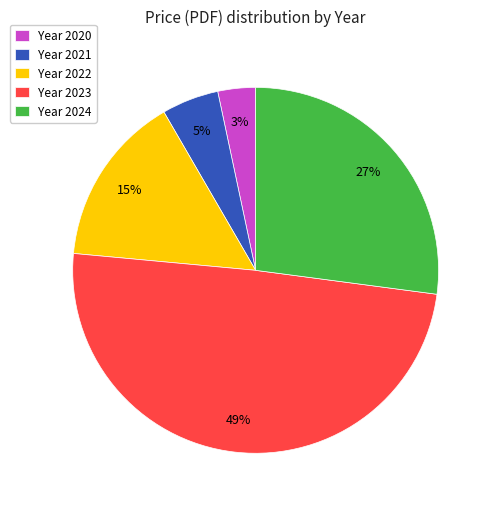

Which slice is the smallest?

Year 2020